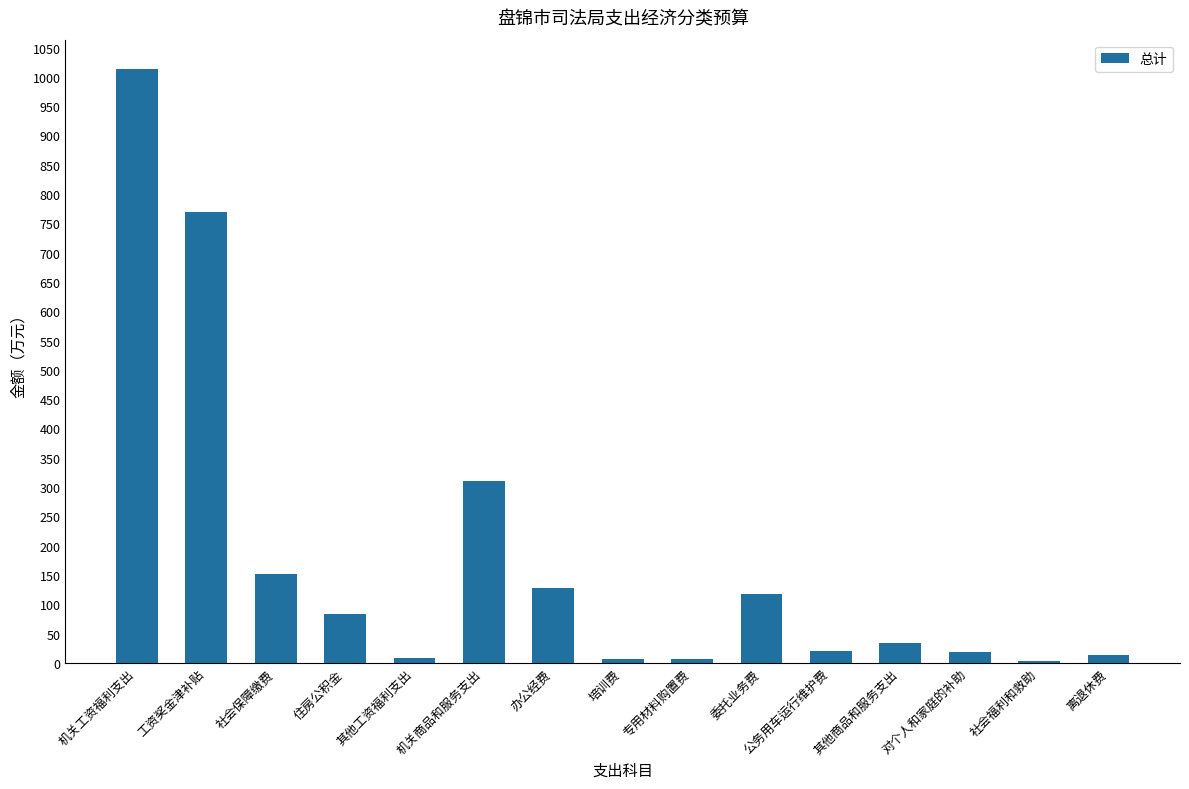

True or false: the data shows 204.5 at 办公经费.

False